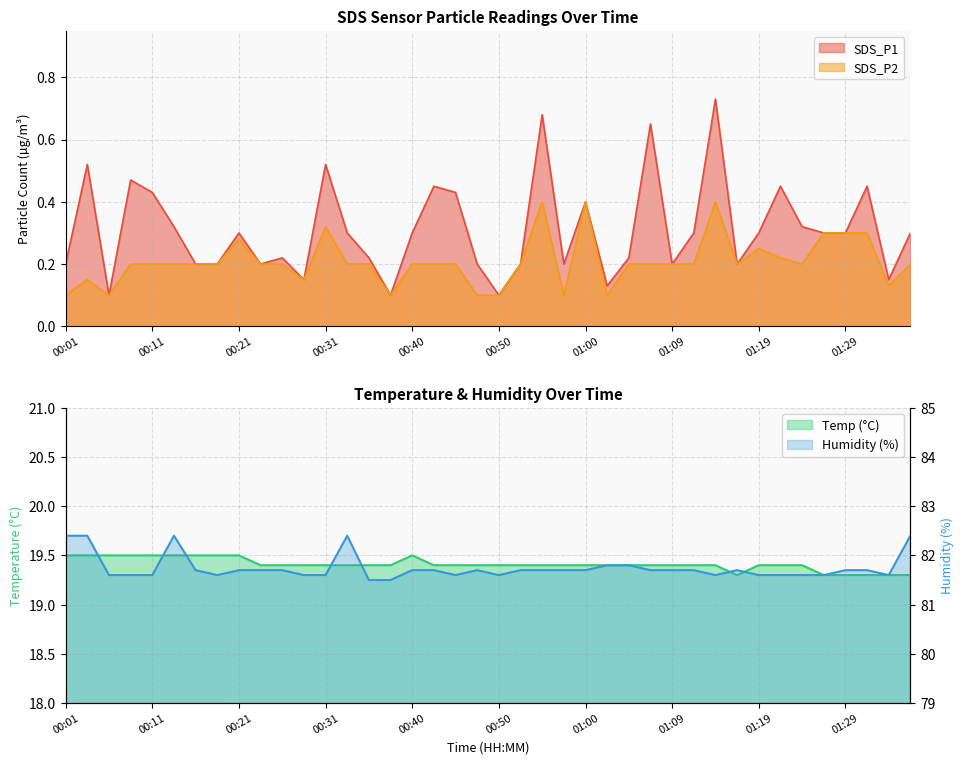

What is the value of the Temp point at the 17th from the left?

19.5